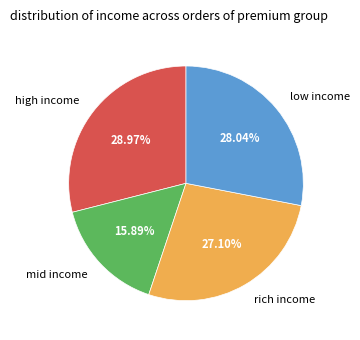

Does any single category account for the majority?

No